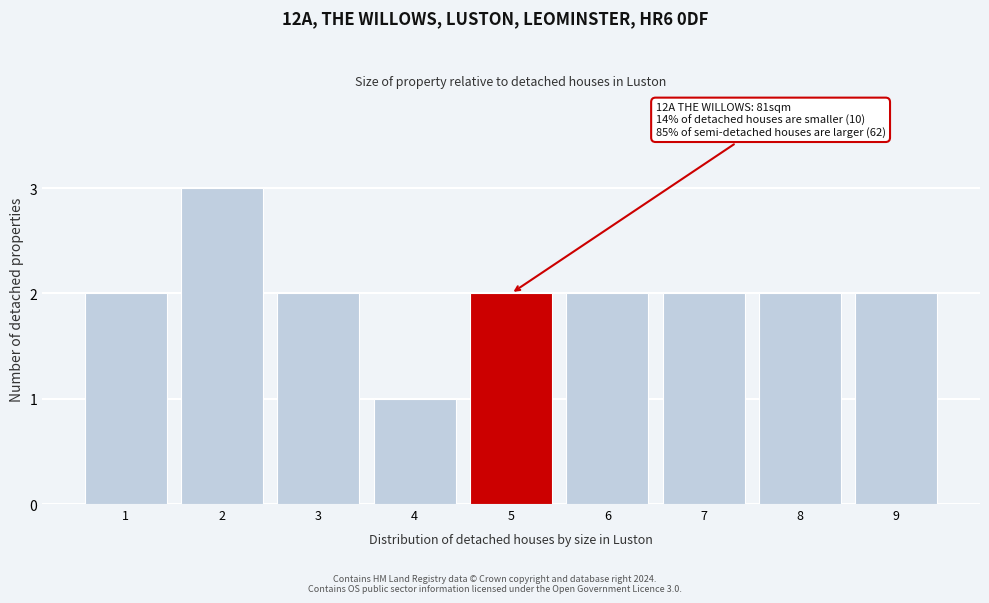

Reading left to right, extract all data points from this chart.

2	3	2	1	2	2	2	2	2